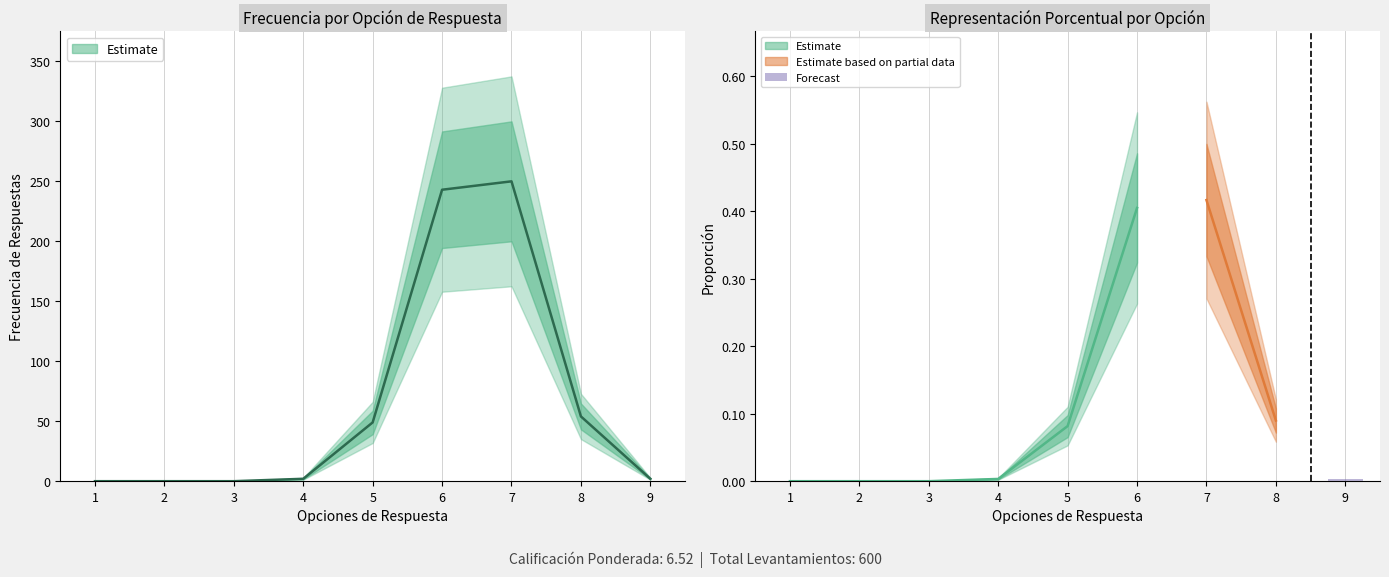

List the labels in order of value, largest first.

7, 6, 8, 5, 4, 9, 1, 2, 3